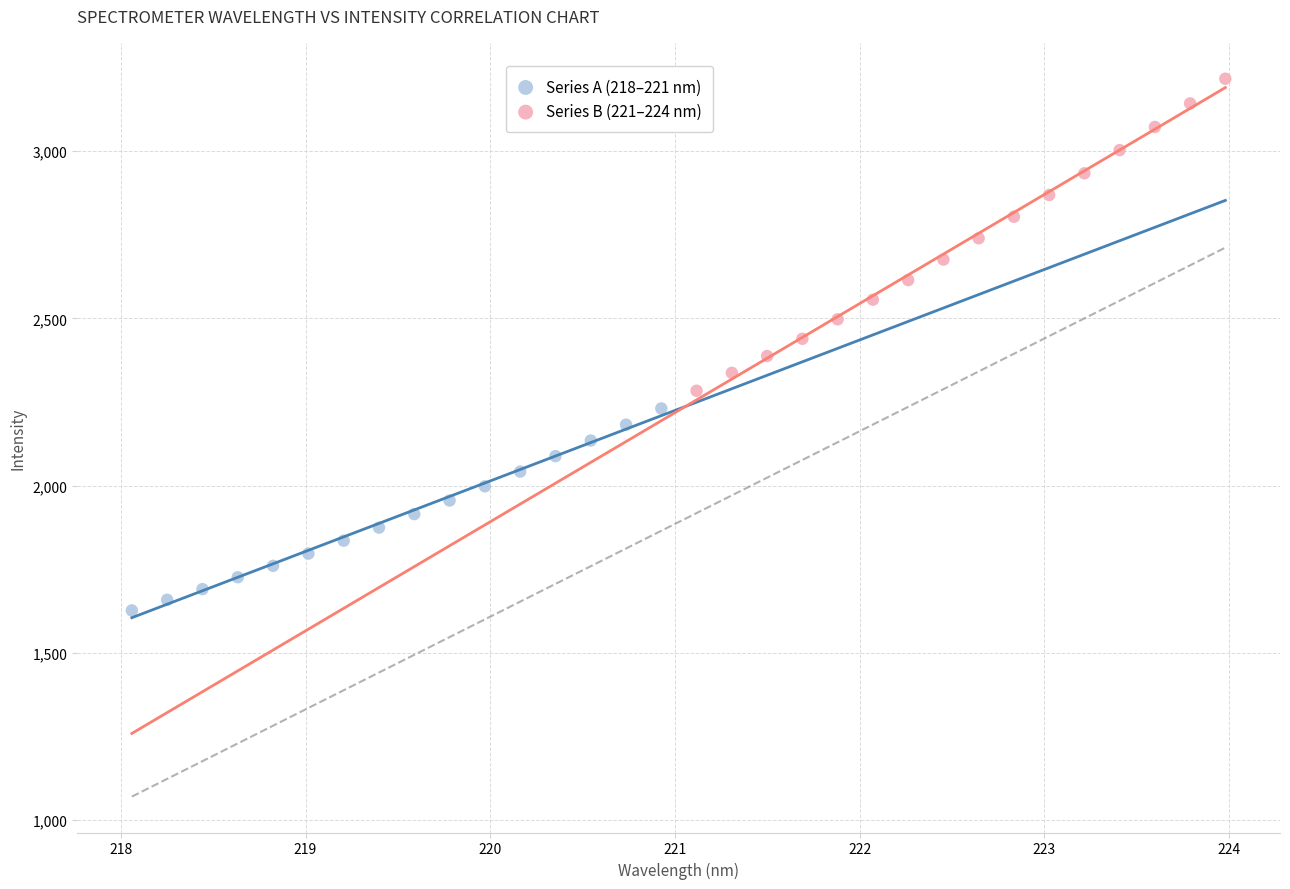

Which series reaches the minimum Y coordinate?

Series A (218–221 nm)